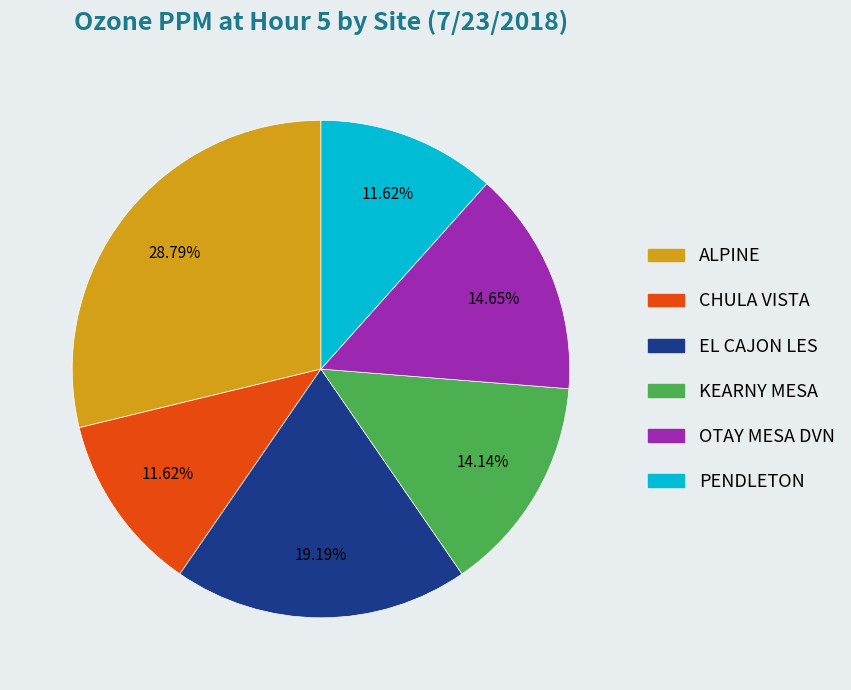

To the nearest percent, what is the average slice percentage?

17%